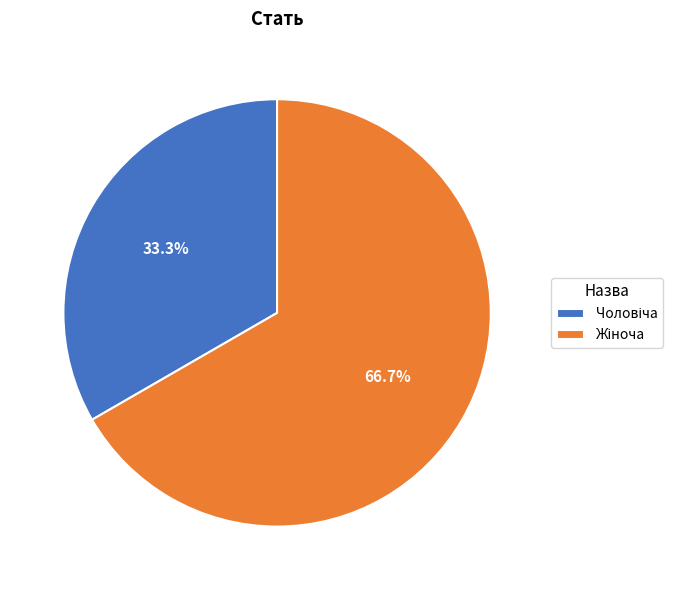

To the nearest percent, what is the difference between the largest and smallest slice percentages?

33%